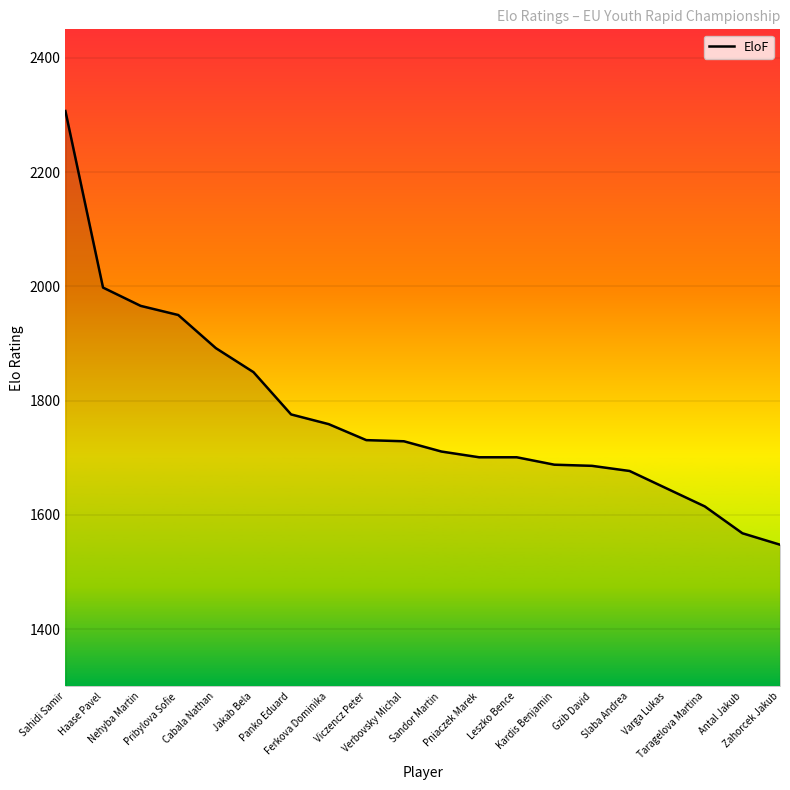

Which has a higher value, Nehyba Martin or Sahidi Samir?

Sahidi Samir